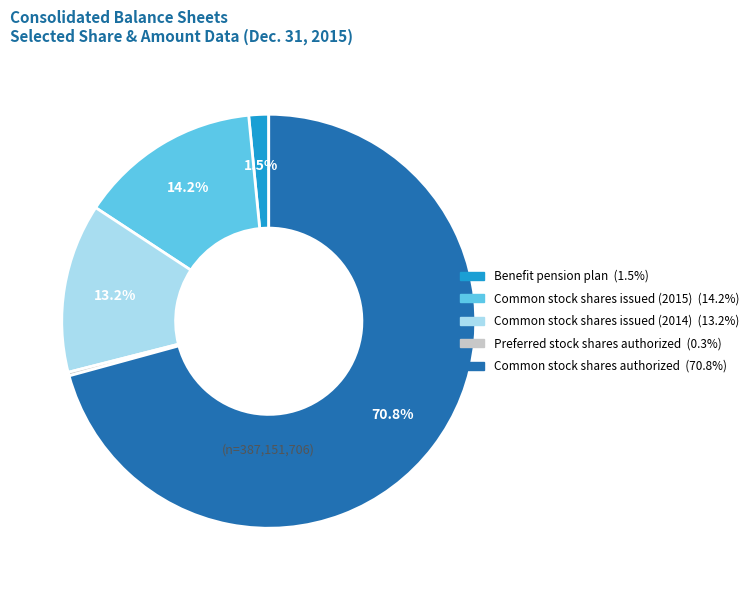

Which slice is the smallest?

Preferred stock shares authorized